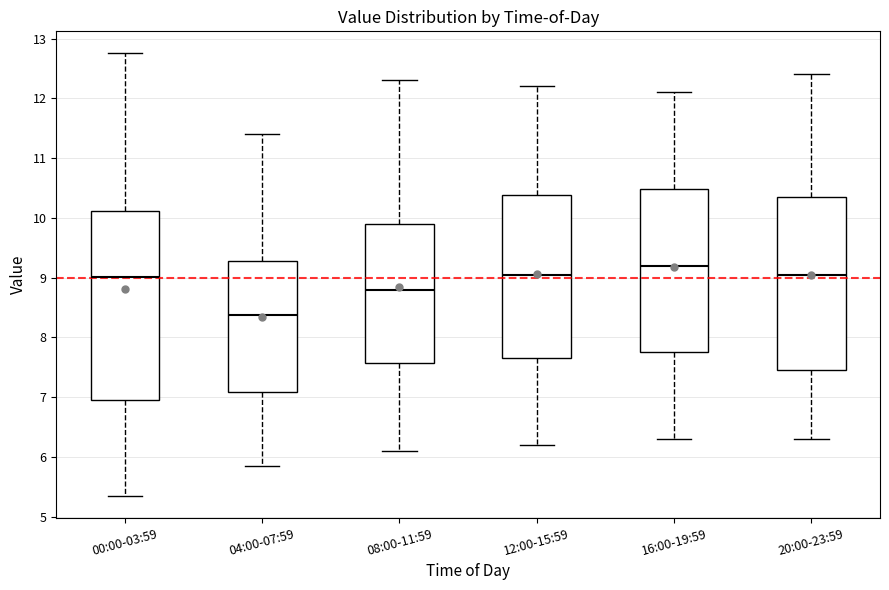

Reading left to right, read every box against the y-axis: the position of its median line, the range the box covers, and the ends of its whiskers. The values are not printed on the chart, so give them approximately, as read against the axis.

00:00-03:59: median 9.0, box 7.0 to 10.1, whiskers 5.4 to 12.8
04:00-07:59: median 8.4, box 7.1 to 9.3, whiskers 5.9 to 11.4
08:00-11:59: median 8.8, box 7.6 to 9.9, whiskers 6.1 to 12.3
12:00-15:59: median 9.1, box 7.7 to 10.4, whiskers 6.2 to 12.2
16:00-19:59: median 9.2, box 7.8 to 10.5, whiskers 6.3 to 12.1
20:00-23:59: median 9.1, box 7.5 to 10.4, whiskers 6.3 to 12.4